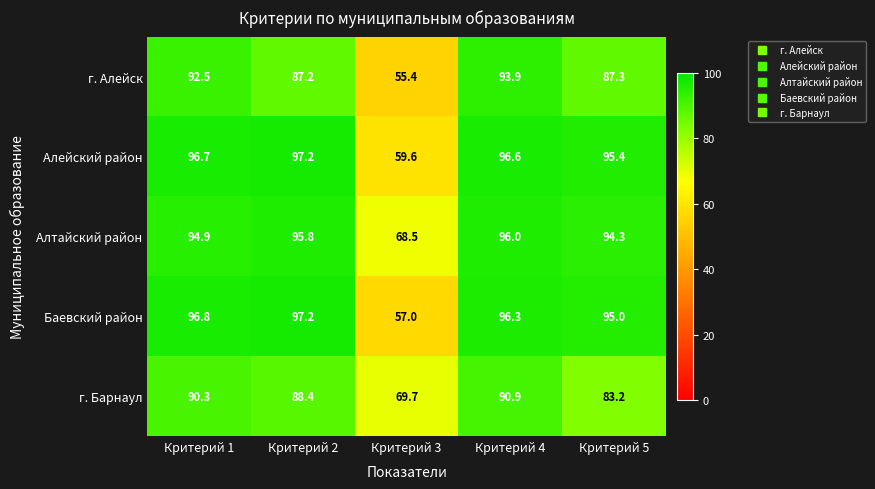

What is the spread (max minus min) of values at Критерий 5?

12.2